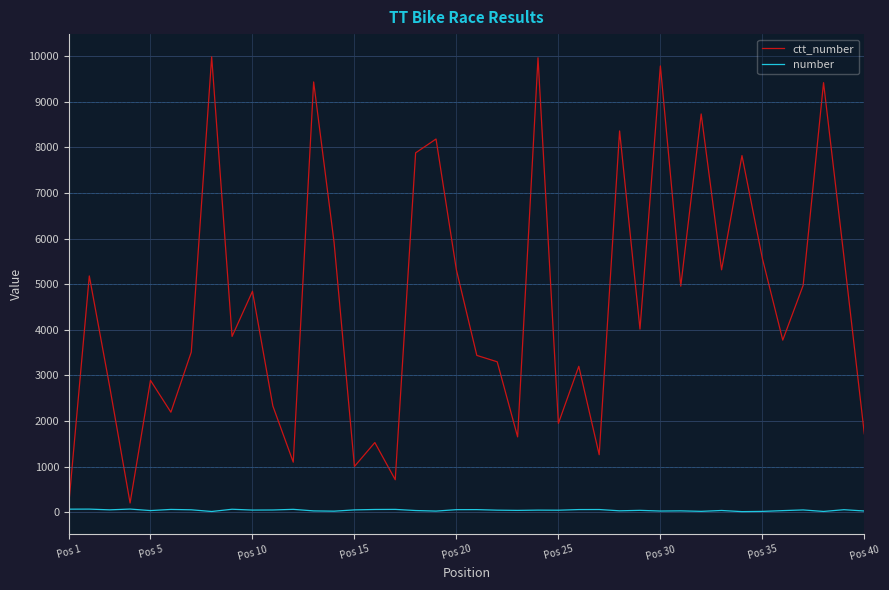

Does the chart have visible grid lines?

Yes